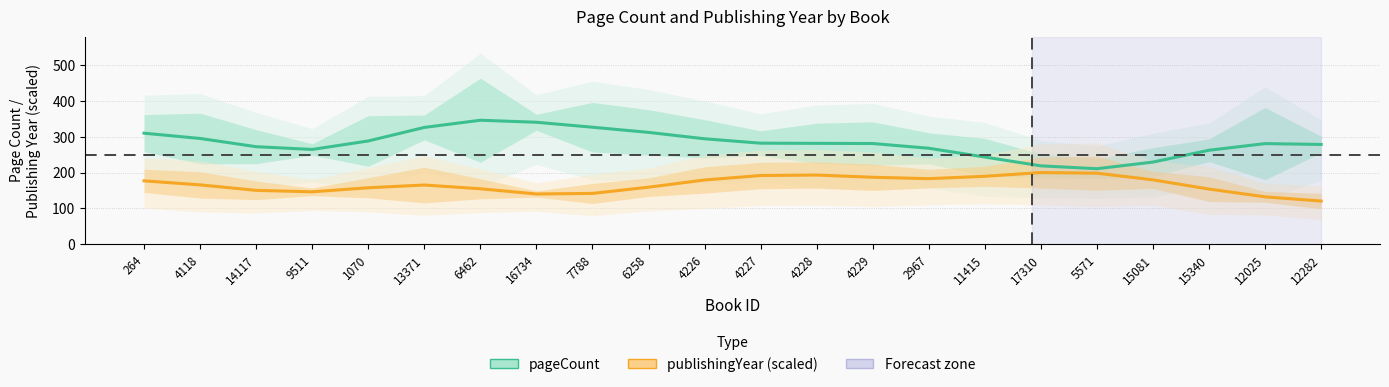

At how many categories does at least one series exceed 273?

14